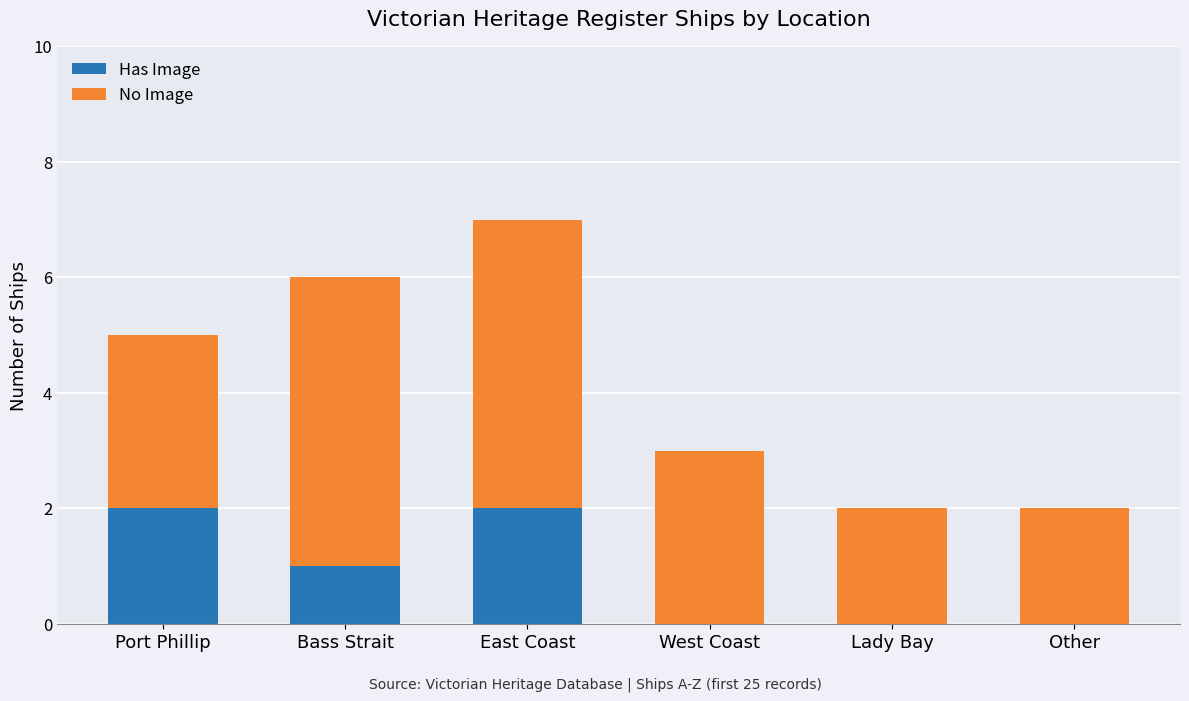

Reading left to right, transcribe the values for Has Image.

Port Phillip=2	Bass Strait=1	East Coast=2	West Coast=0	Lady Bay=0	Other=0